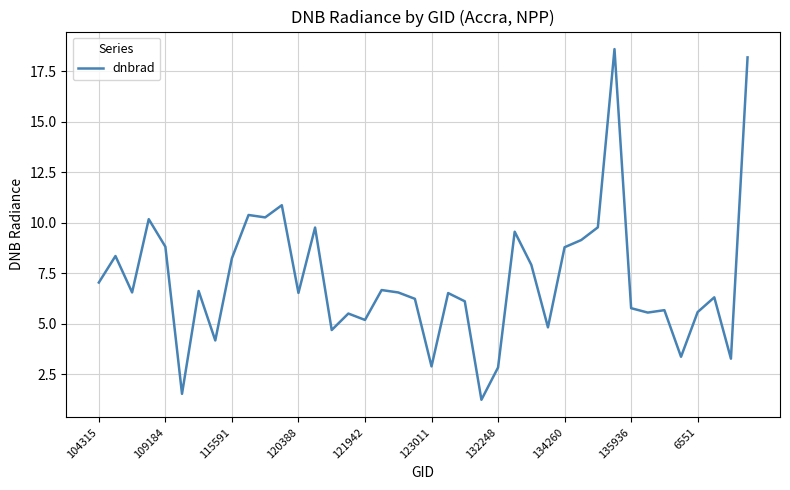

What is the minimum value shown in the chart?

1.2